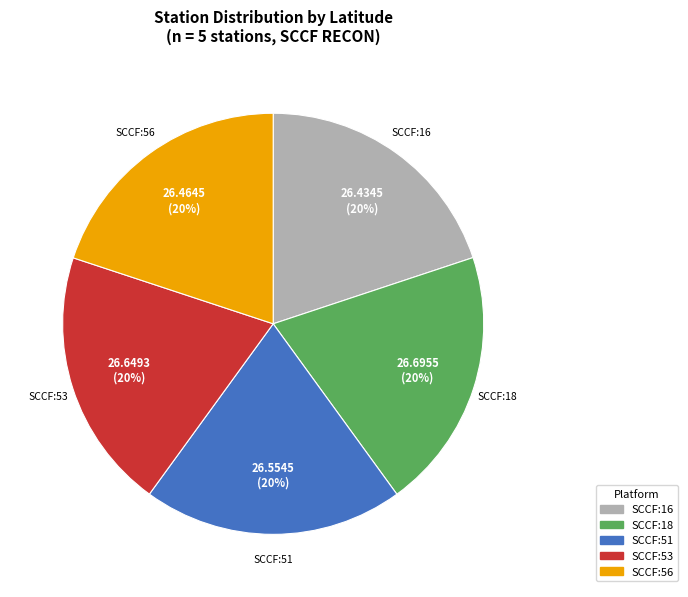

Is there a majority slice in this chart?

No